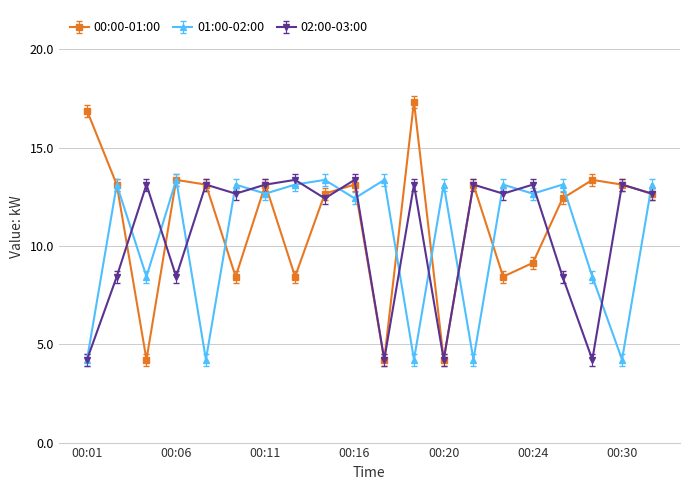

At how many categories does at least one series exceed 5?

20